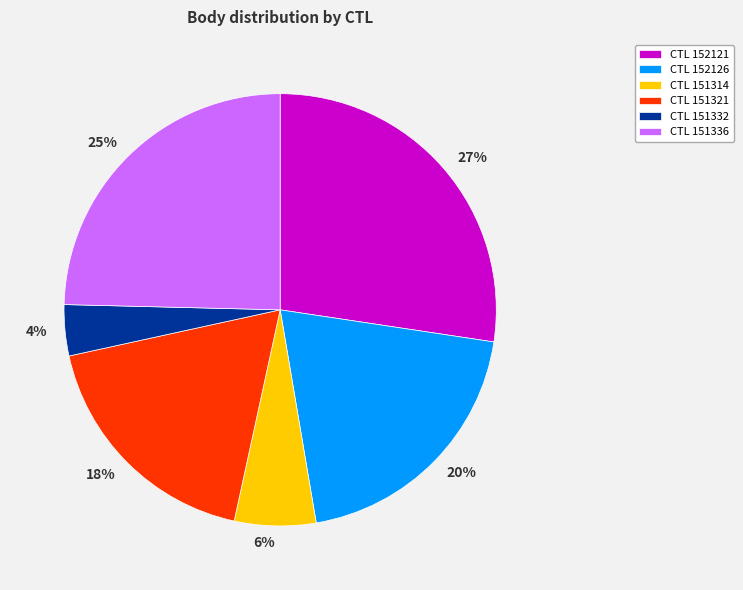

To the nearest percent, what is the average slice percentage?

17%